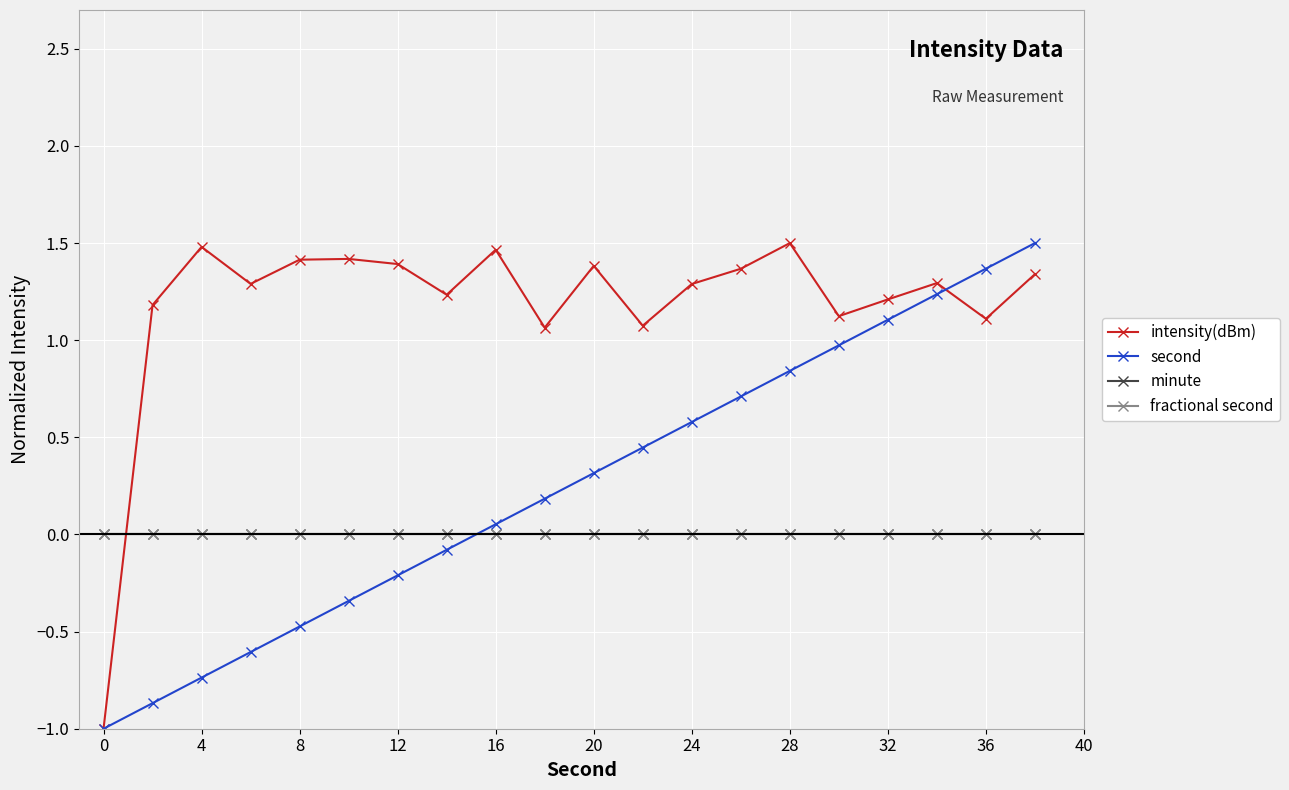

Is this an area chart (filled region under the line)?

No